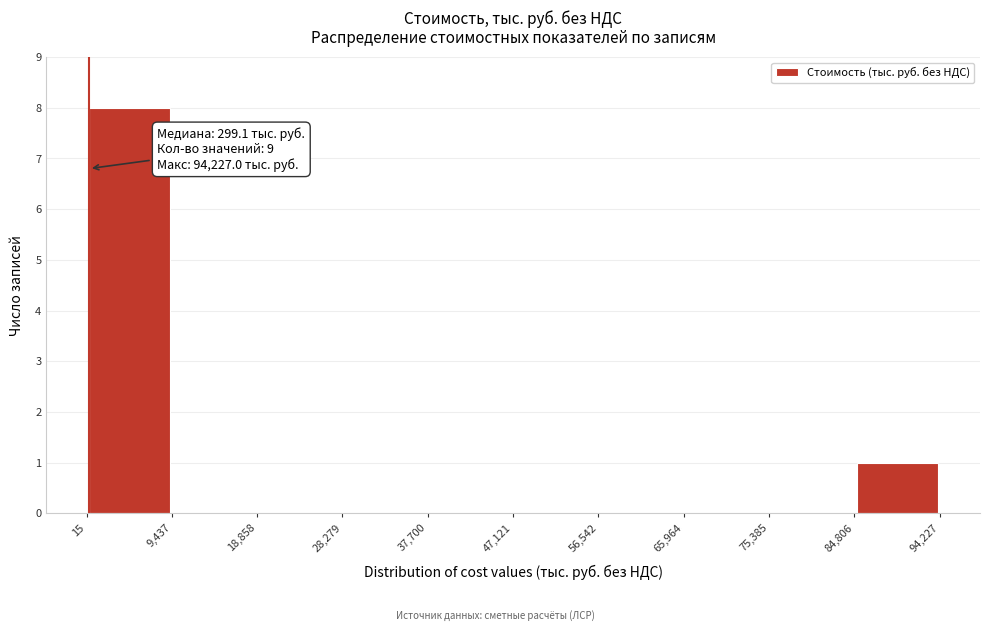

Over which range of the x-axis is the bar tallest?

15 to 9,437